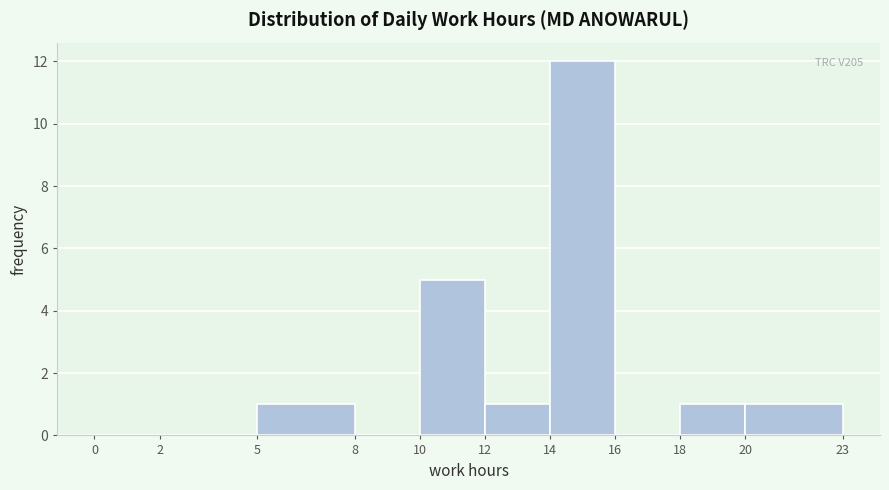

Over which range of the x-axis is the bar tallest?

14 to 16